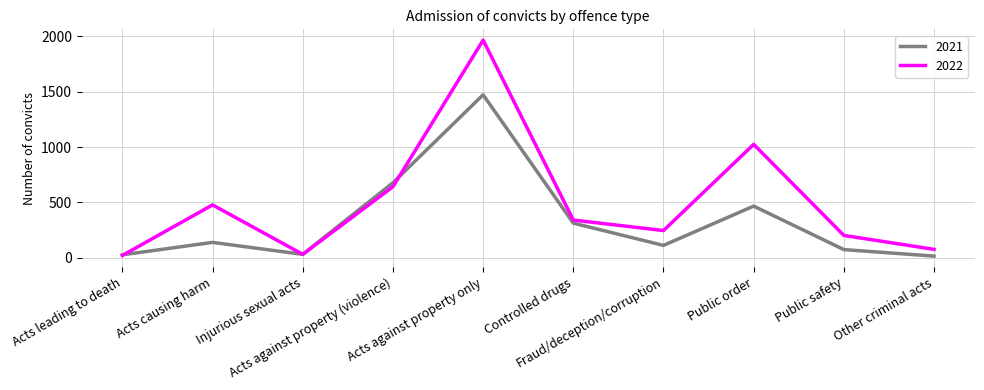

How many interior local peaks does the 2021 series have?

3